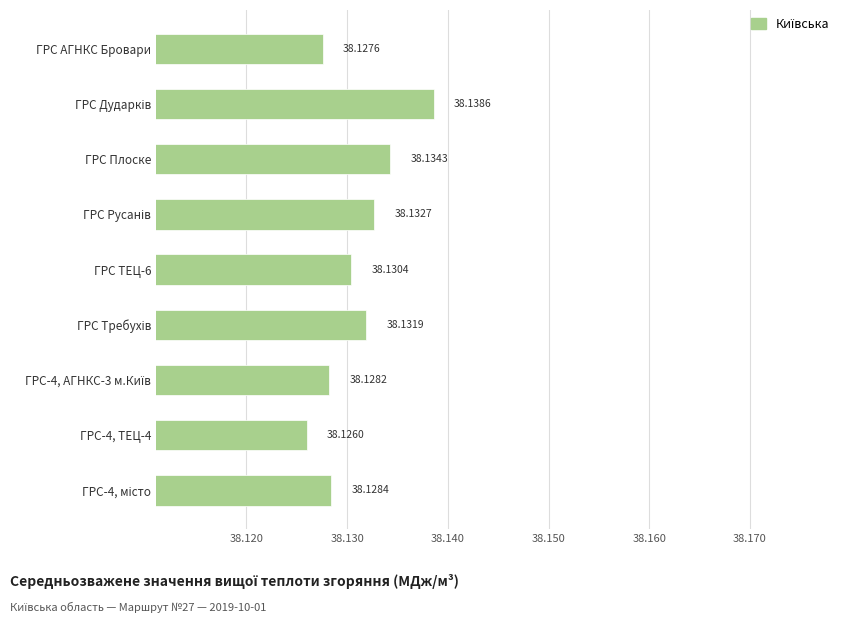

What is the sum of all values?

343.2